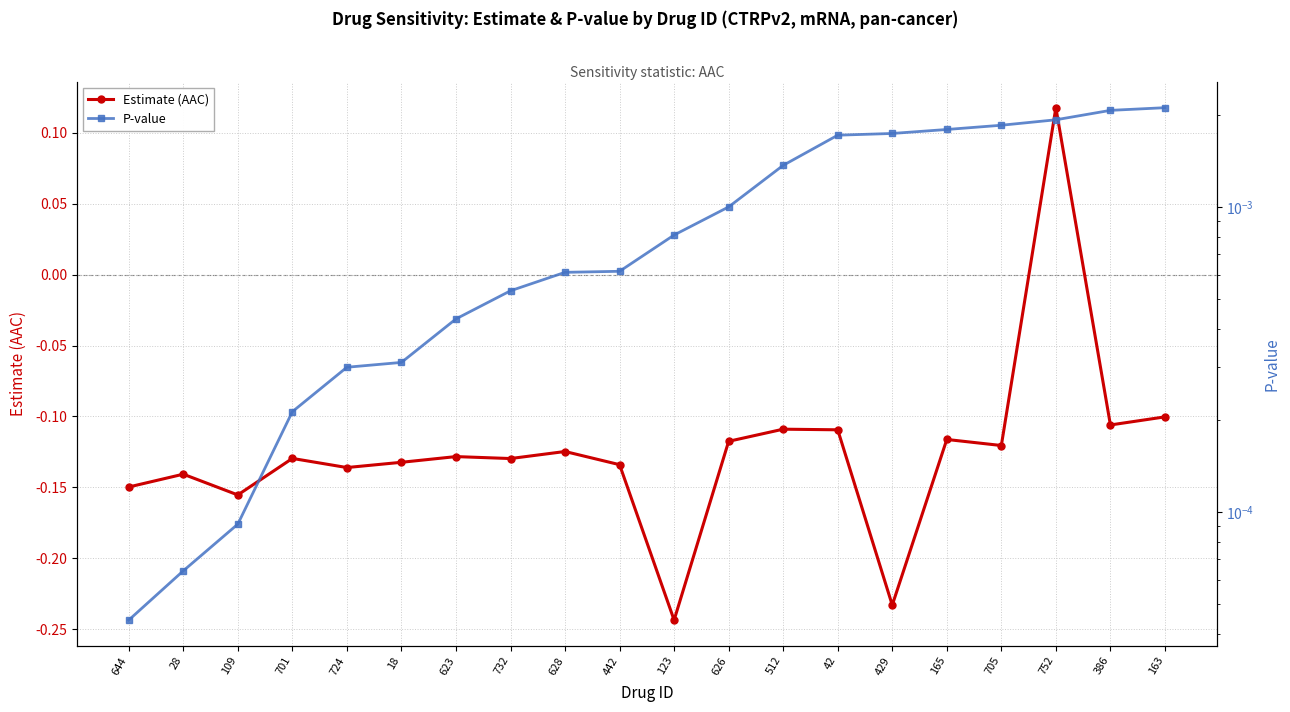

At which label does P-value reach its minimum?

644